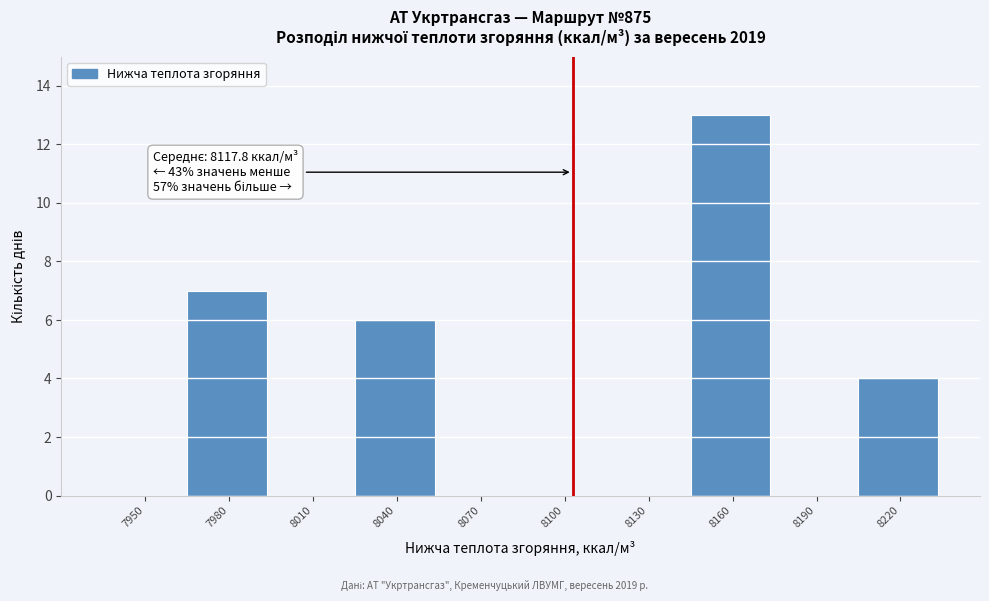

Reading left to right, what are all the values shown in this chart?

7950=0	7980=7	8010=0	8040=6	8070=0	8100=0	8130=0	8160=13	8190=0	8220=4